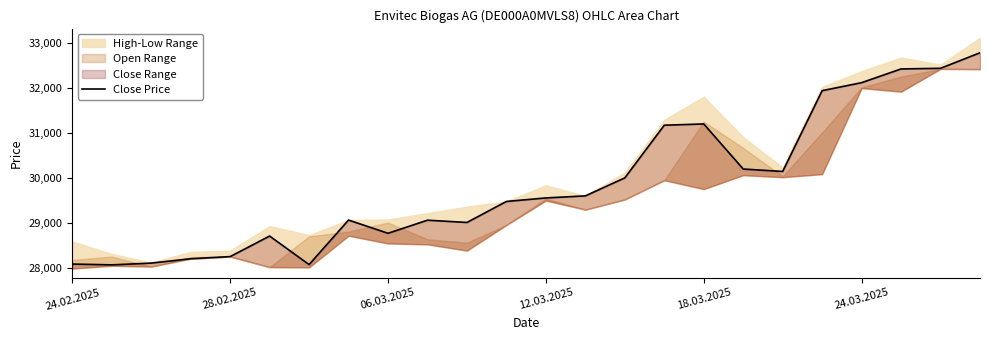

What is the value of the 21st point from the left?

32111